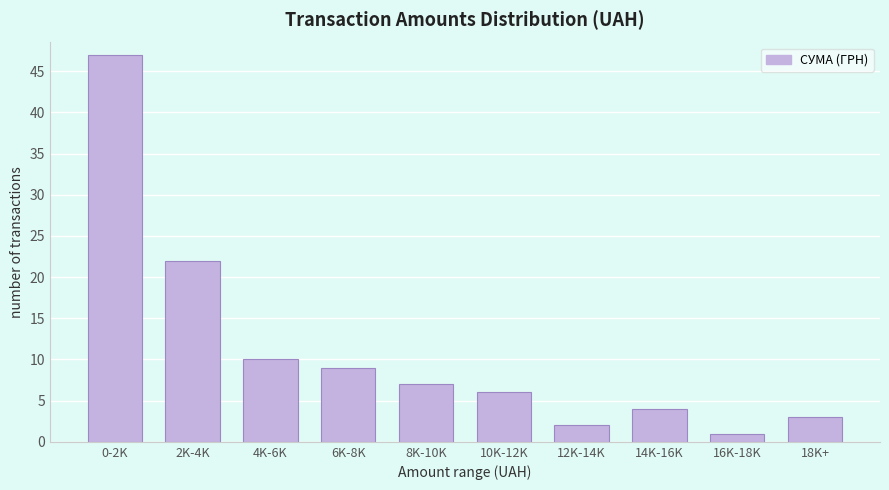

Reading left to right, what are all the values shown in this chart?

47	22	10	9	7	6	2	4	1	3